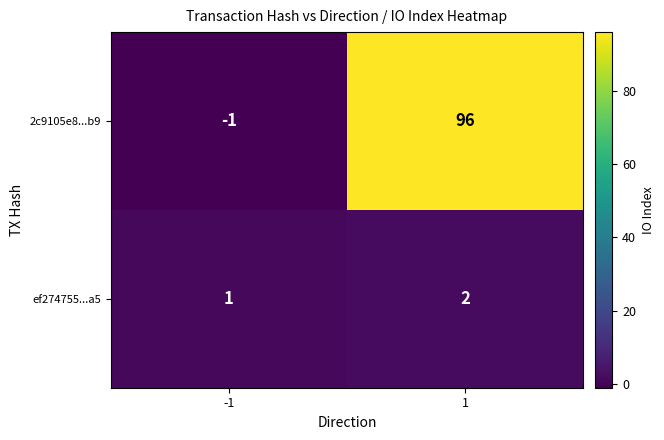

Is it true that 2c9105e8...b9 equals -1 at -1?

True